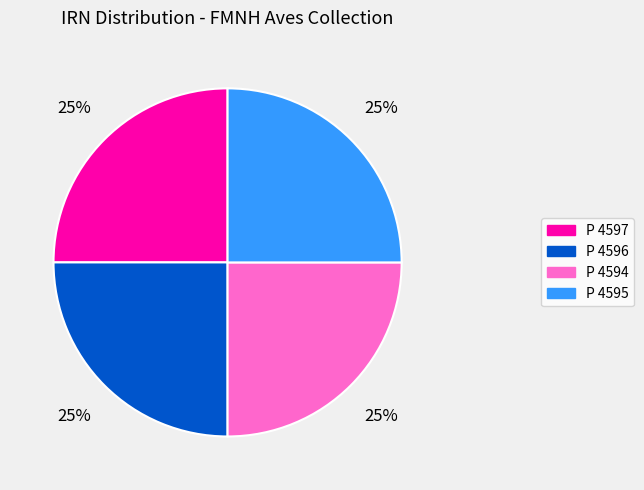

How many slices are in this pie chart?

4